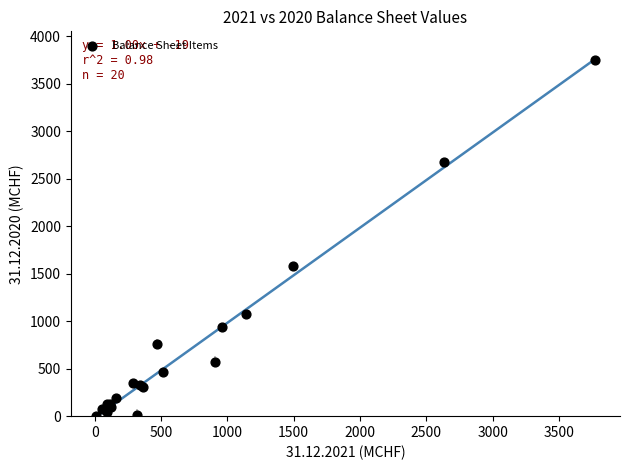

What Y value in the scatter plot is closest to 1878?

1576.9